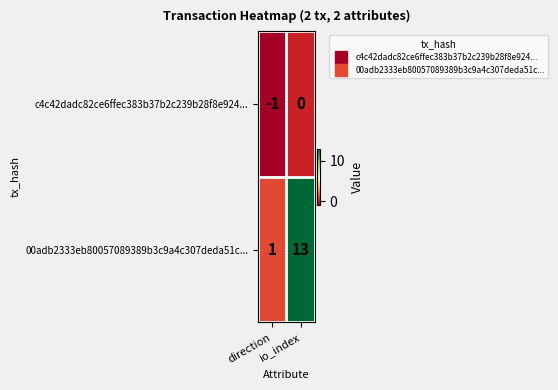

How many distinct data groups are displayed?

2